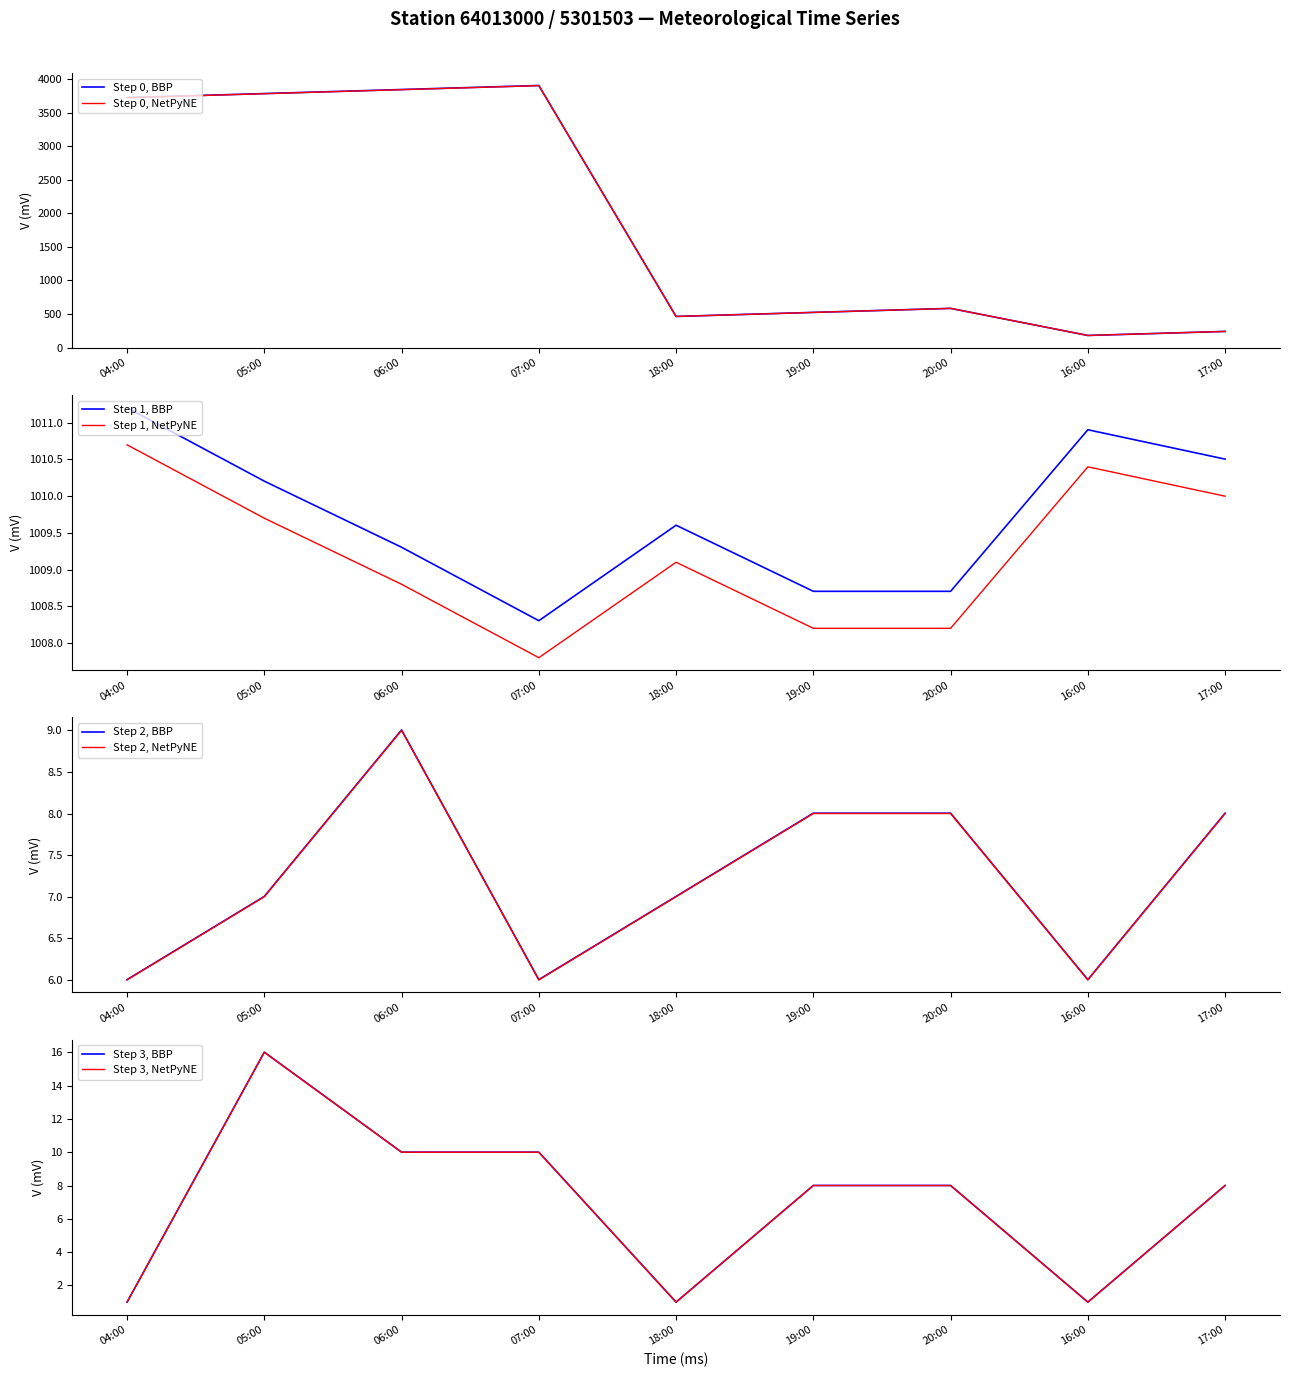

The Step 0, BBP series shows 584.3 at 20:00. True or false?

True